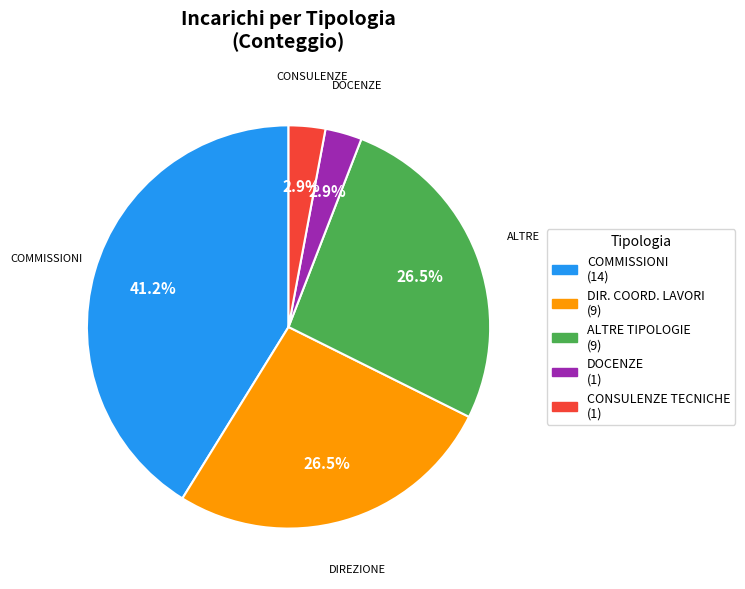

Does any single category account for the majority?

No